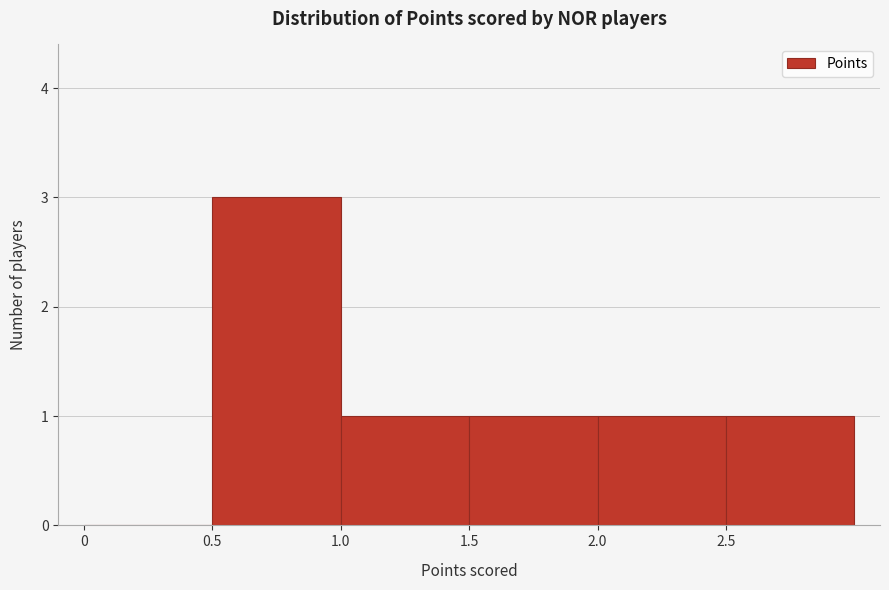

Reading left to right, list every bar in this chart as the range it spans on the x-axis followed by its height. The values are not printed on the chart, so give them approximately, as read against the axis.

0.0 to 0.5: 0
0.5 to 1.0: 3
1.0 to 1.5: 1
1.5 to 2.0: 1
2.0 to 2.5: 1
2.5 to 3.0: 1